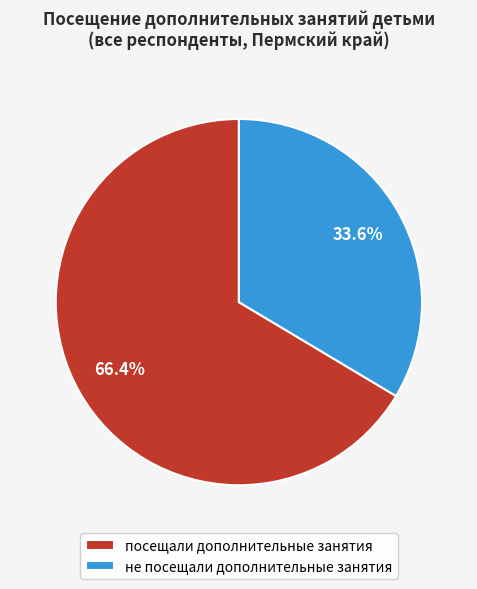

True or false: не посещали дополнительные занятия accounts for 26% of the total.

False